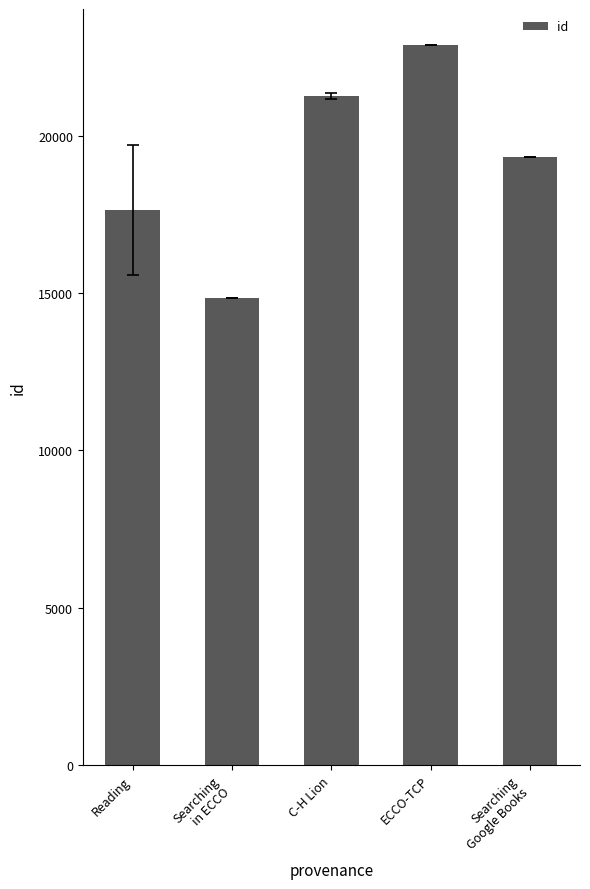

List the labels in order of value, largest first.

ECCO-TCP, C-H Lion, Searching
Google Books, Reading, Searching
in ECCO